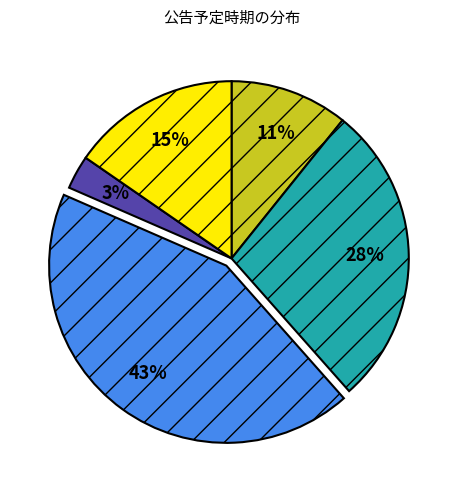

Is there any slice that represents more than half of the pie?

No